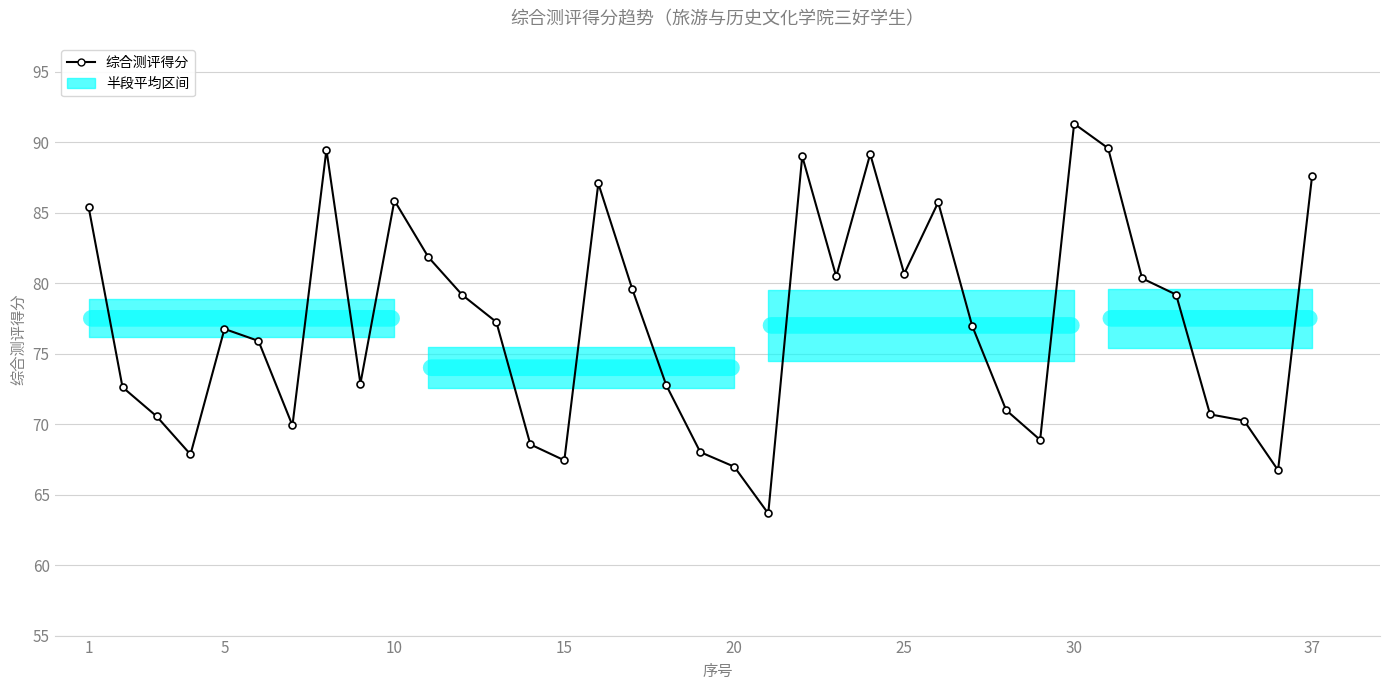

Is this an area chart (filled region under the line)?

Yes